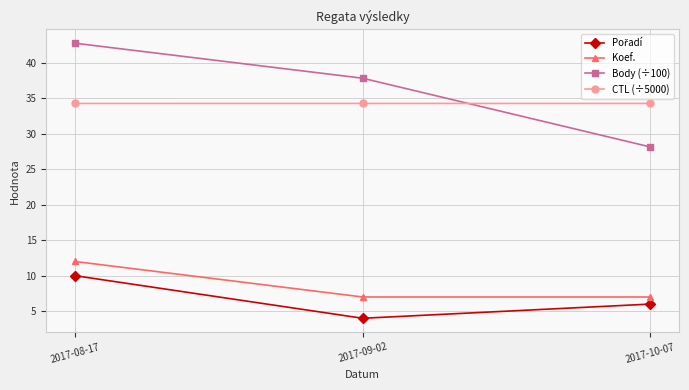

What is the sum of all Koef. values?

26.0